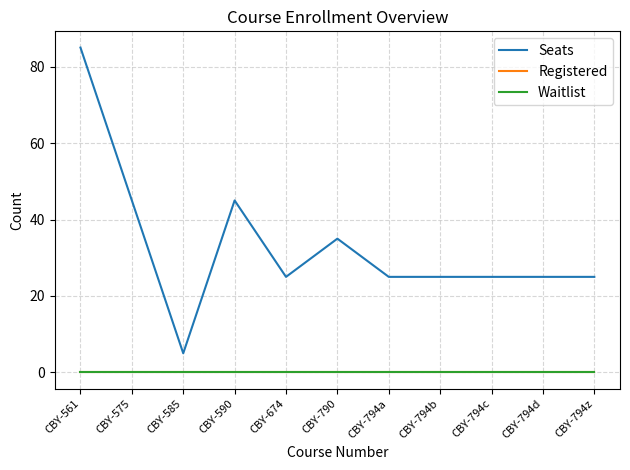

What is the label of the 8th point from the right?

CBY-590